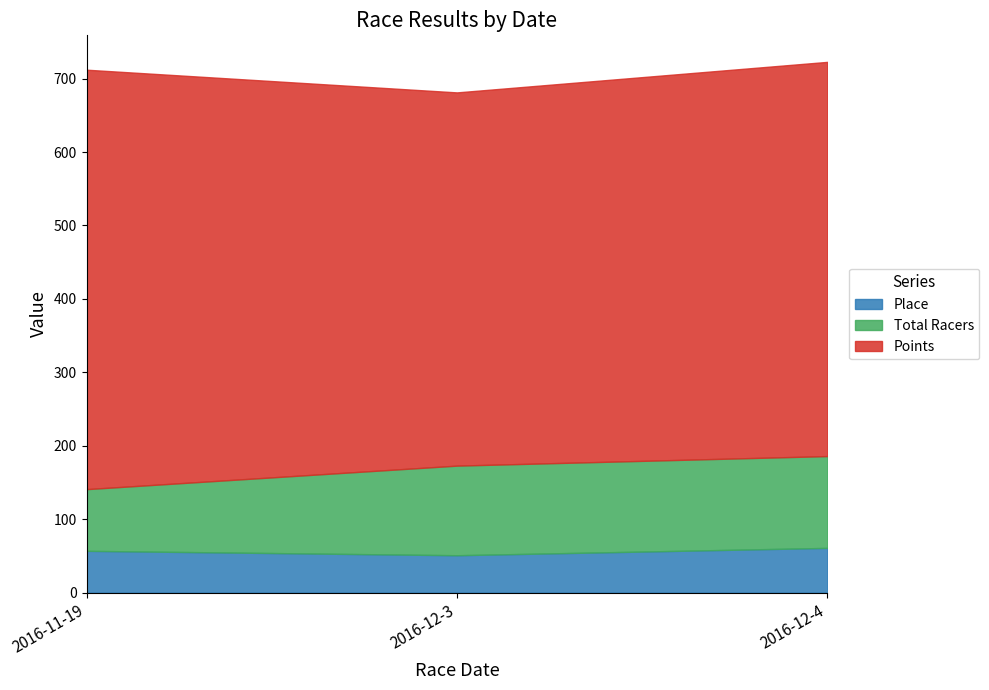

What is the difference between the Points values at 2016-12-3 and 2016-12-4?

28.6